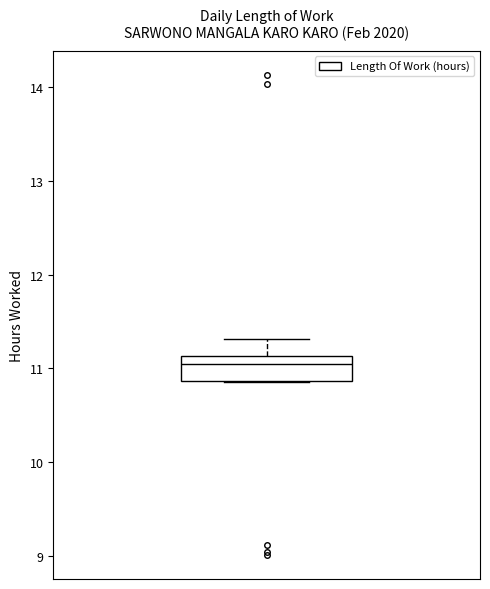

Read this box plot against the y-axis: the position of the median line, the range covered by the box, and the ends of both whiskers. The values are not printed on the chart, so give them approximately, as read against the axis.

median 11.1 (just below the box's upper edge), box 10.9 to 11.1, whiskers 10.9 to 11.3